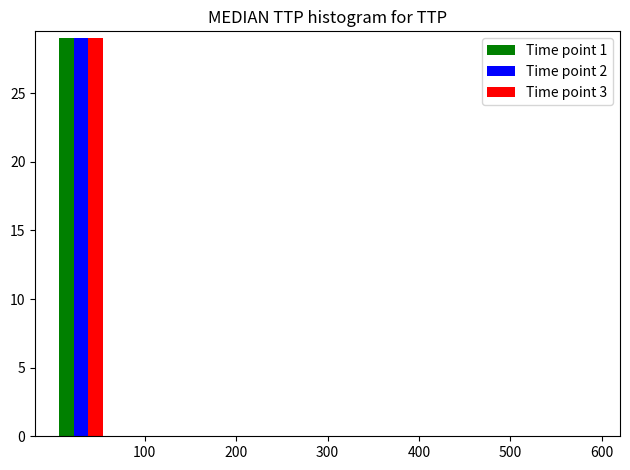

Reading left to right, list every range on the x-axis with the height of the bar of each series over it. The values are not printed on the chart, so give them approximately, as read against the axis.

0 to 60: Time point 1=29	Time point 2=29	Time point 3=29
60 to 120: Time point 1=0	Time point 2=0	Time point 3=0
120 to 180: Time point 1=0	Time point 2=0	Time point 3=0
180 to 240: Time point 1=0	Time point 2=0	Time point 3=0
240 to 300: Time point 1=0	Time point 2=0	Time point 3=0
300 to 360: Time point 1=0	Time point 2=0	Time point 3=0
360 to 420: Time point 1=0	Time point 2=0	Time point 3=0
420 to 480: Time point 1=0	Time point 2=0	Time point 3=0
480 to 540: Time point 1=0	Time point 2=0	Time point 3=0
540 to 600: Time point 1=0	Time point 2=0	Time point 3=0